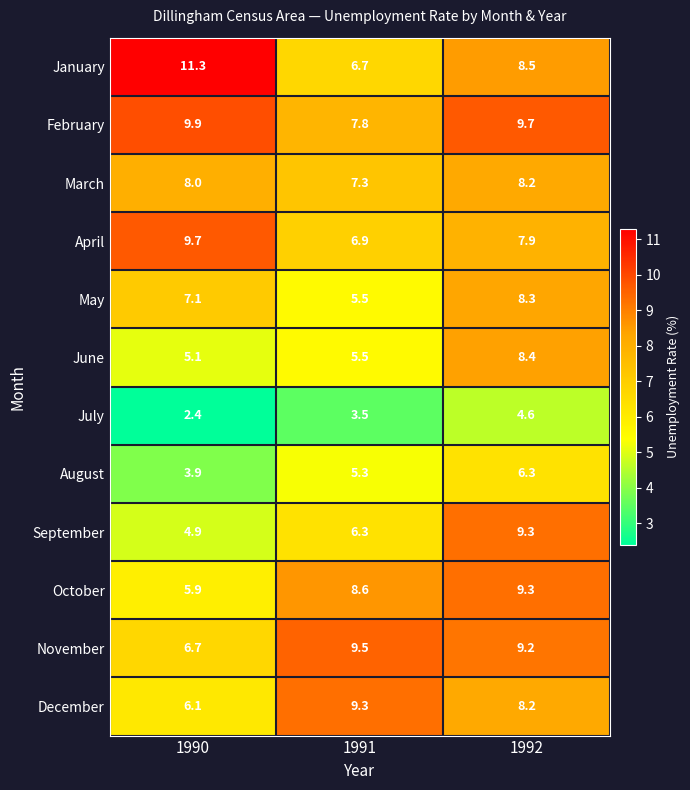

The July series shows 4.6 at 1992. True or false?

True